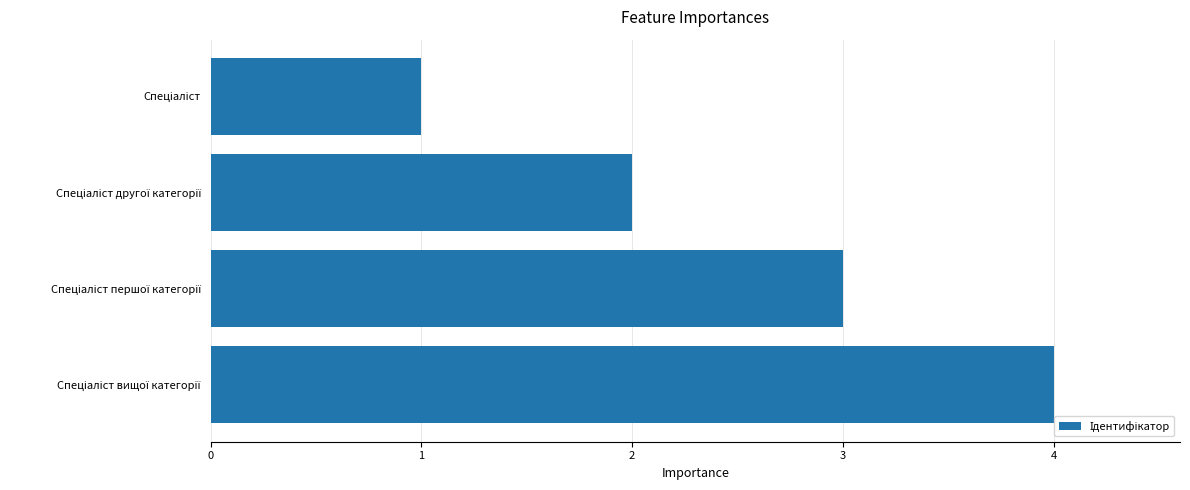

What is the difference between the maximum and minimum values?

3